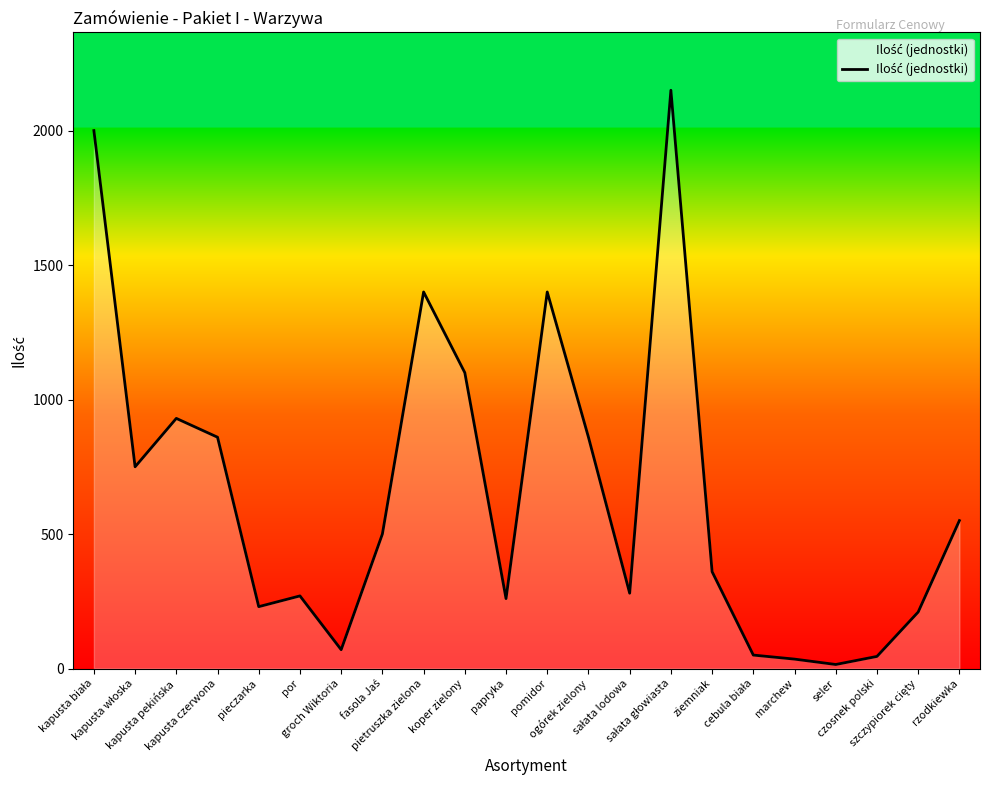

What is the label of the 16th point from the right?

groch Wiktoria